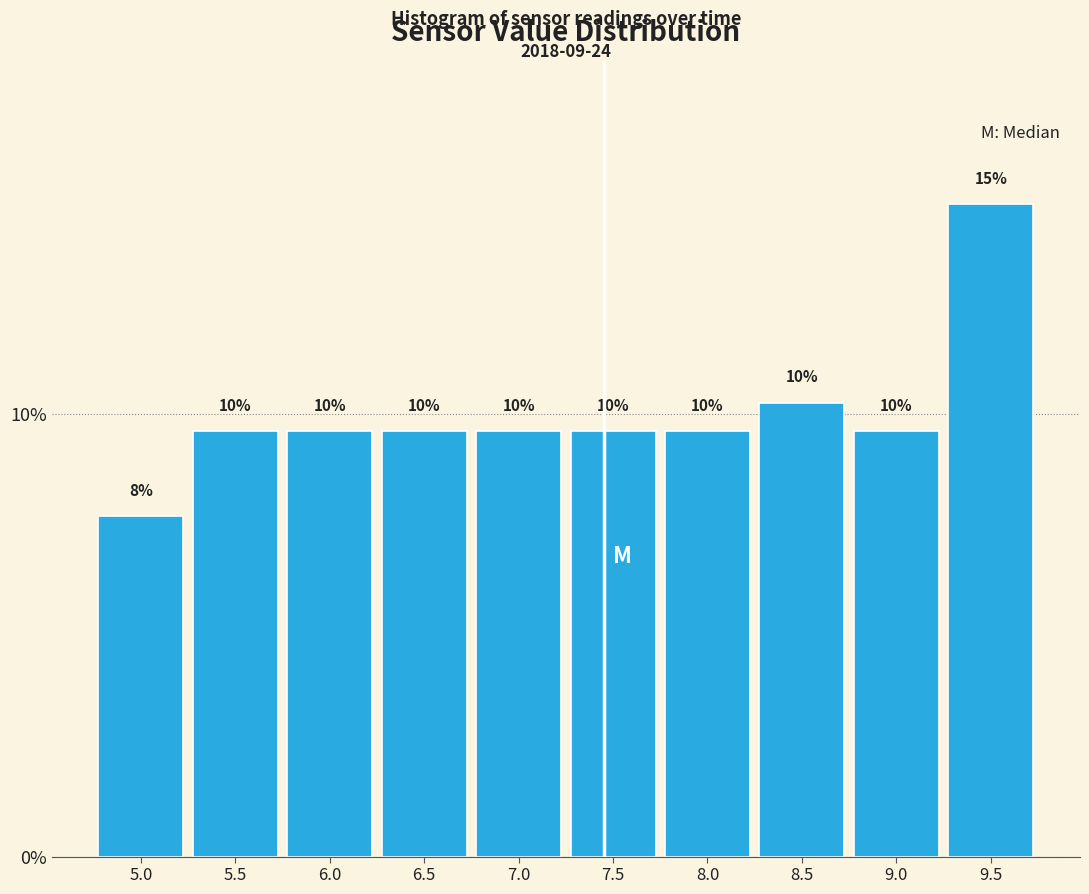

How many bars are there in total?

10